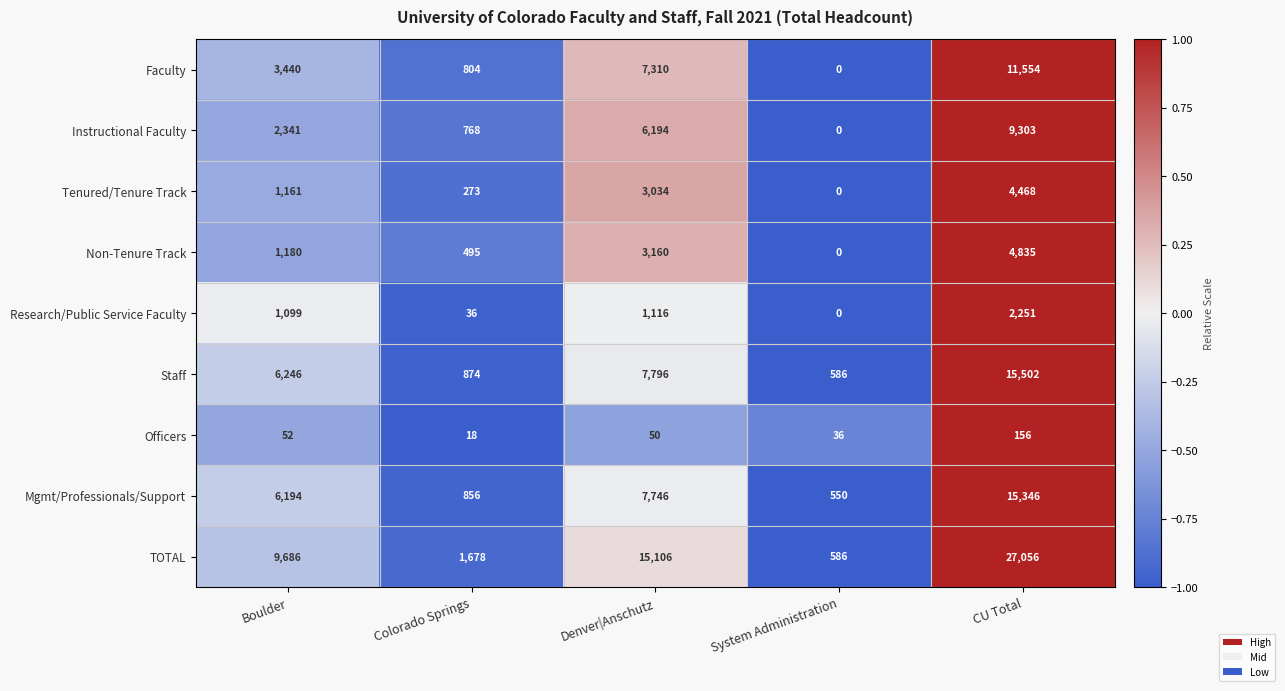

Rank the series at Colorado Springs from highest to lowest value.

TOTAL, Staff, Mgmt/Professionals/Support, Faculty, Instructional Faculty, Non-Tenure Track, Tenured/Tenure Track, Research/Public Service Faculty, Officers